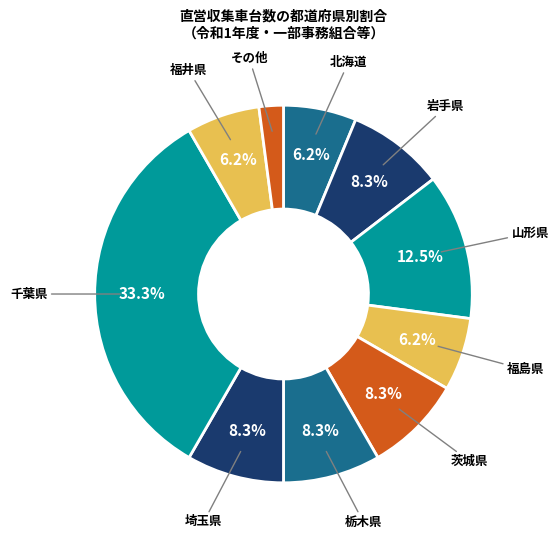

Which category has the smallest portion of the pie?

その他